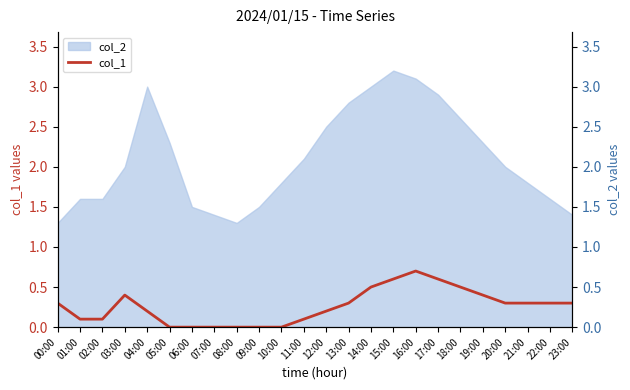

Which has a higher value, 14:00 or 06:00?

14:00